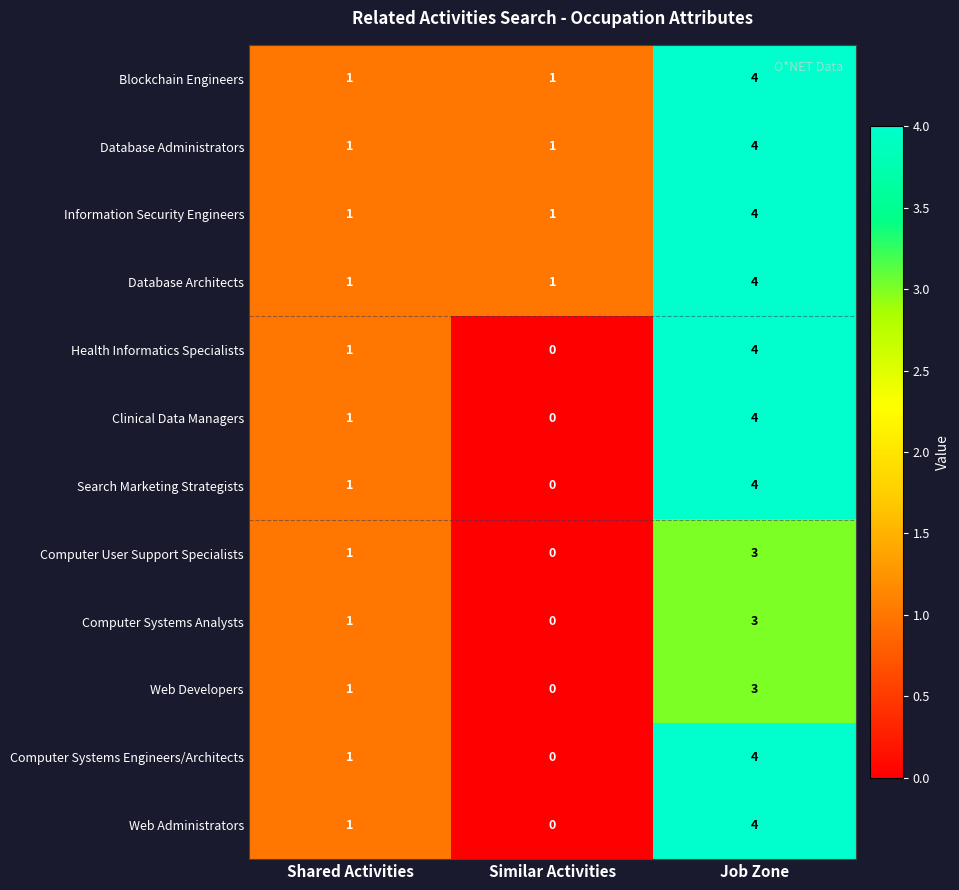

What is the sum of all Web Developers values?

4